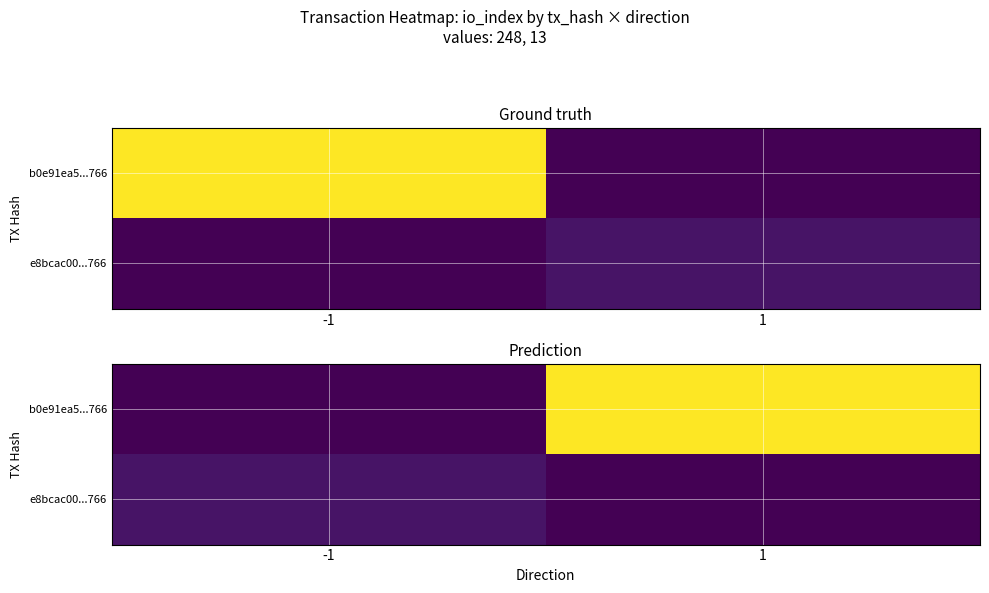

Rank the series by their average value, from lowest to highest.

e8bcac00...766, b0e91ea5...766